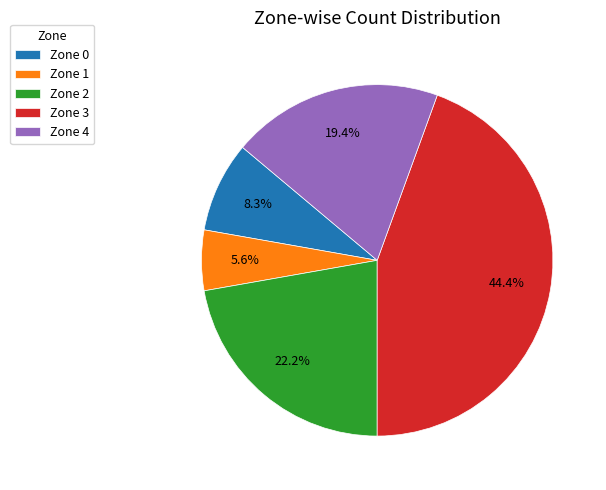

To the nearest percent, what portion does Zone 1 represent?

6%